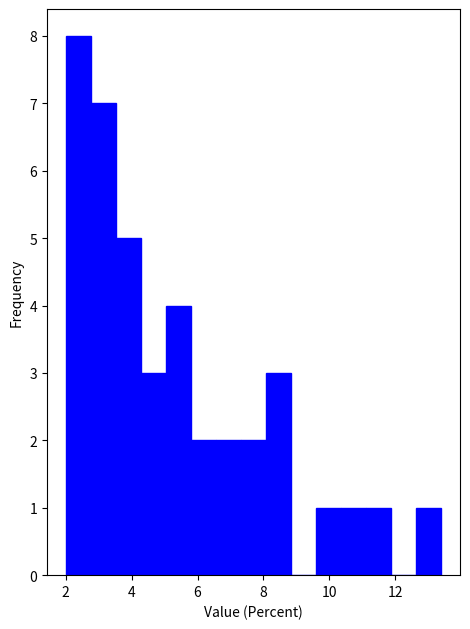

Around what value on the x-axis is the tallest bar? Give the approximate position of its centre, as read against the axis.

2.4